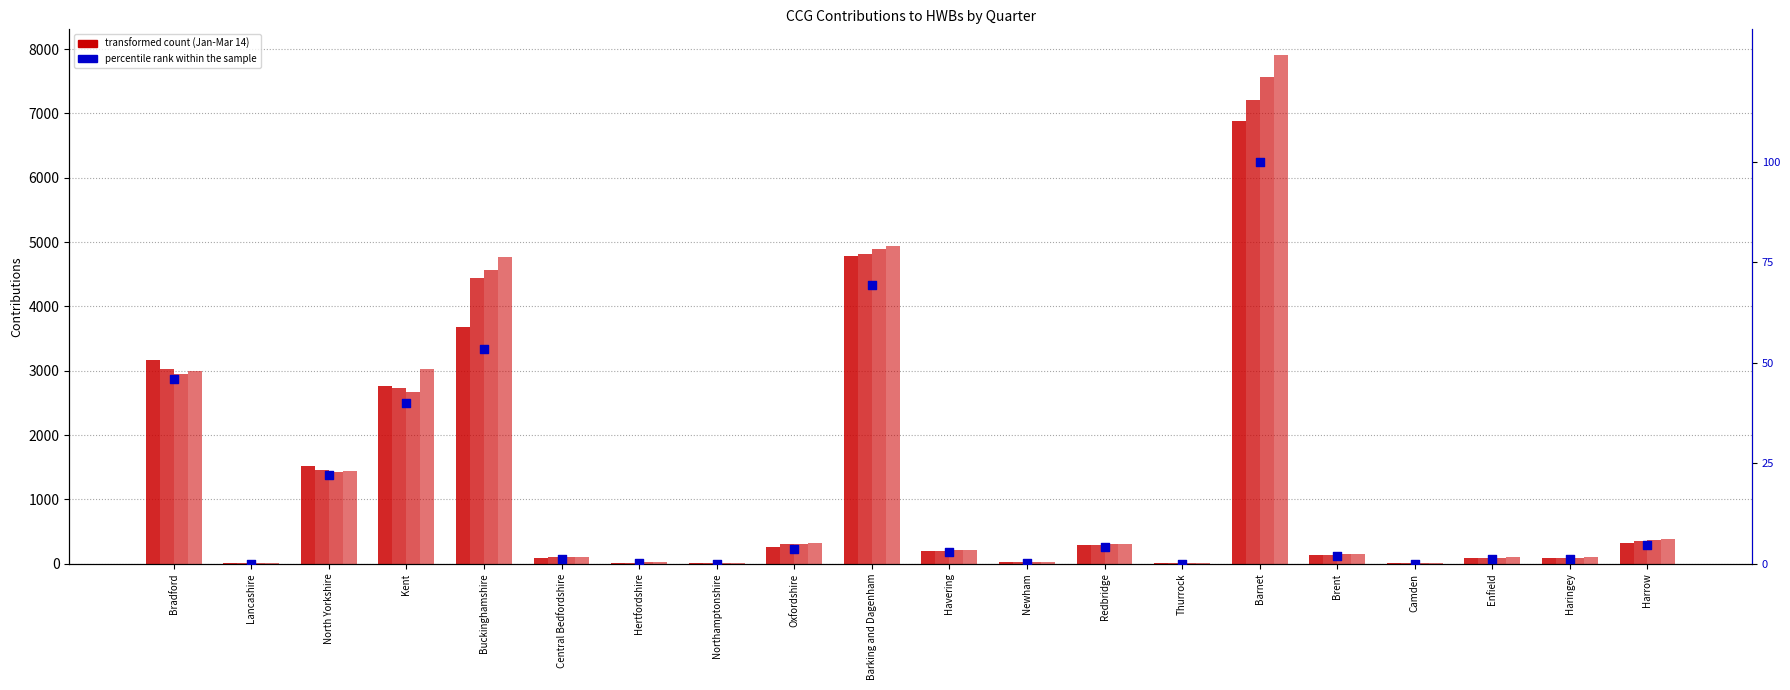

At how many categories does at least one series exceed 1149?

6